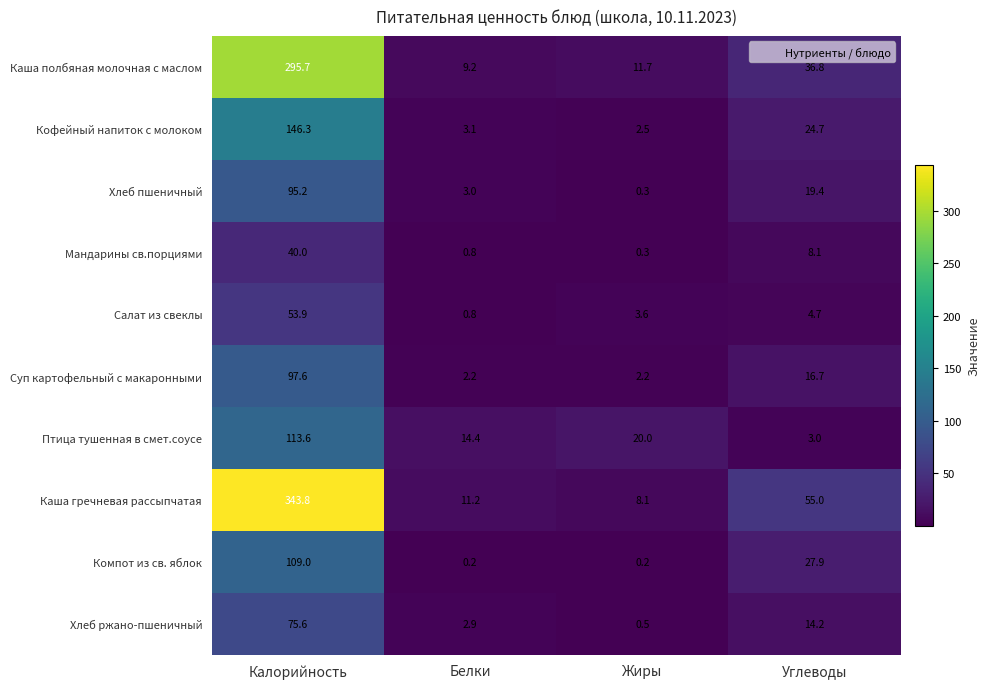

Count the number of categories in the chart.

4